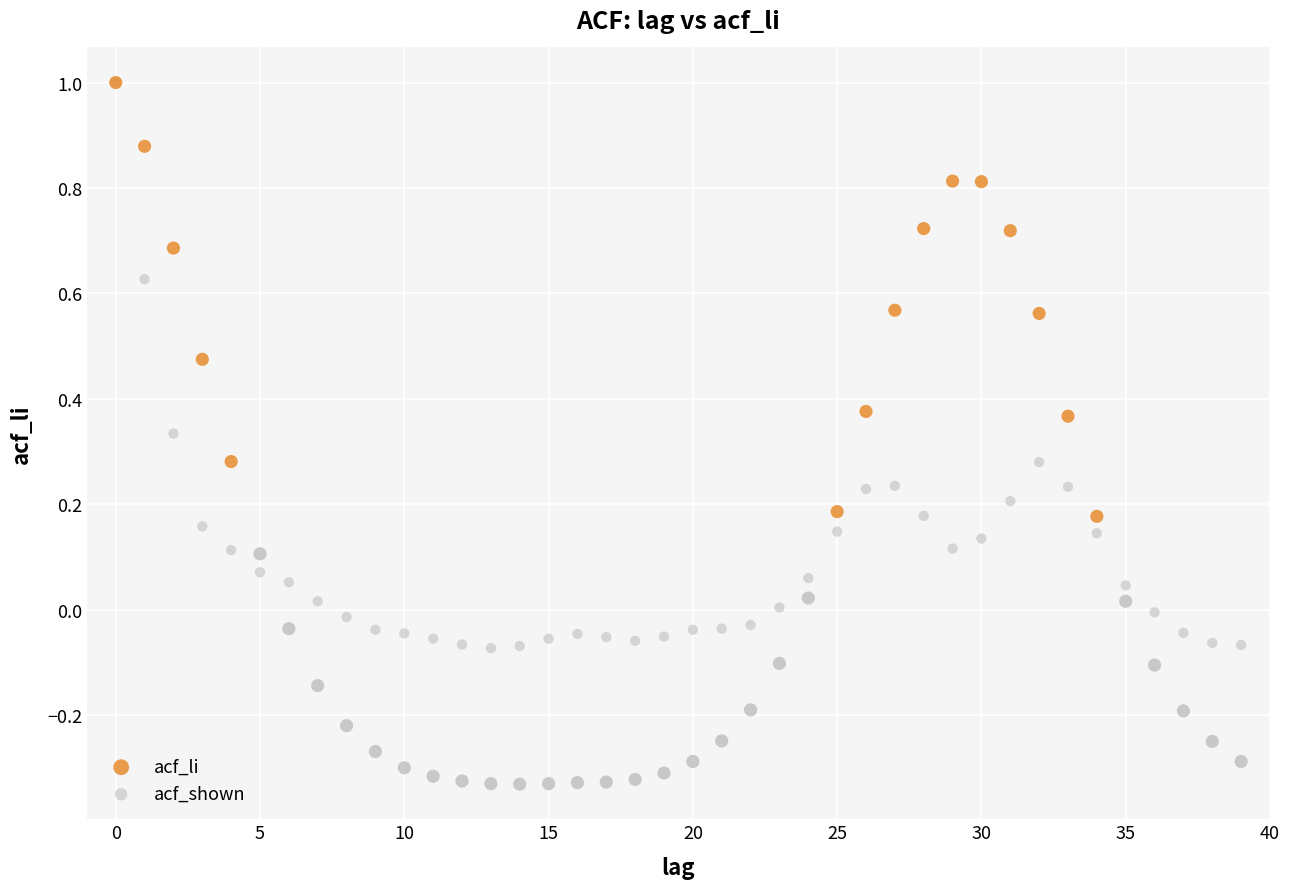

What are all the series names shown in the legend?

acf_li, acf_shown